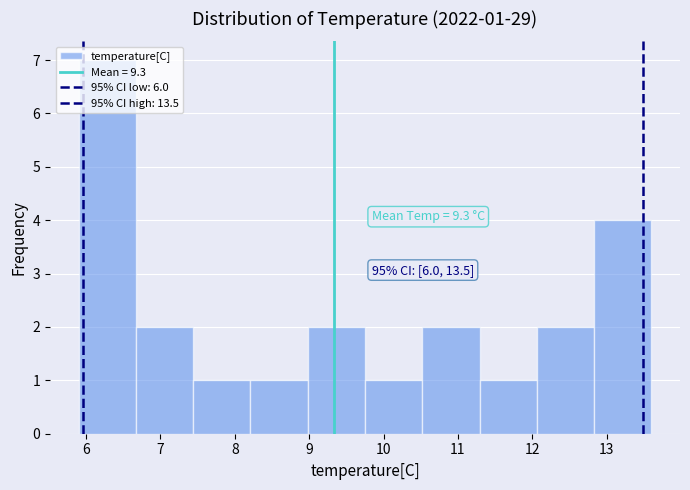

Which range on the x-axis has the tallest bar?

5.90 to 6.67